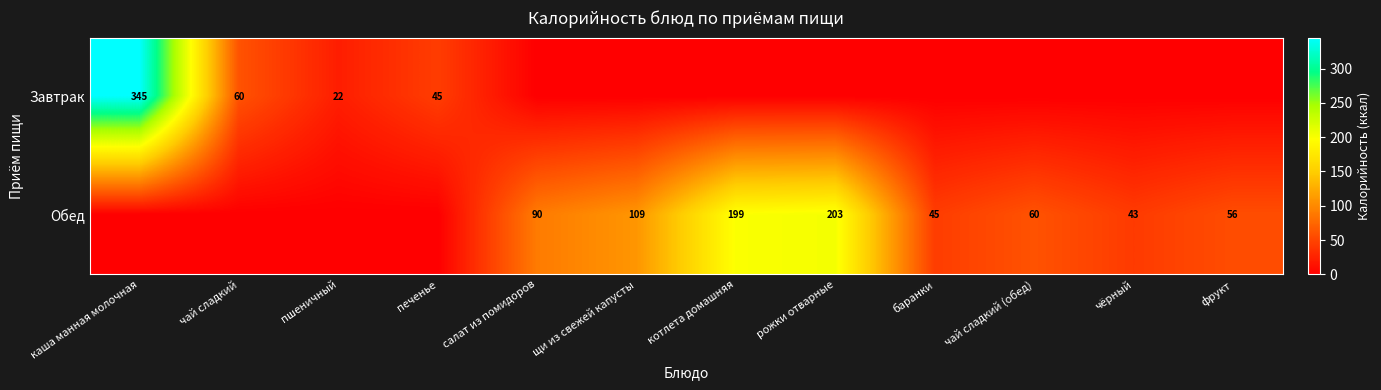

What is the sum of the Обед values at баранки and рожки отварные?

248